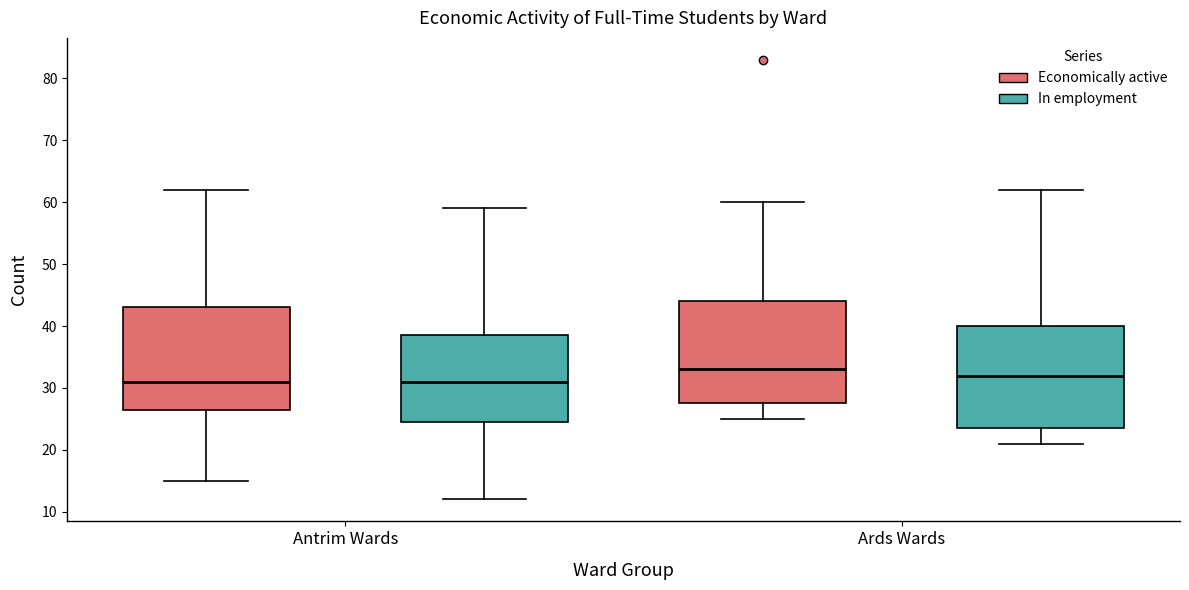

Reading left to right, read every box against the y-axis: the position of its median line, the range the box covers, and the ends of its whiskers. The values are not printed on the chart, so give them approximately, as read against the axis.

Antrim Wards (Economically active): median 31, box 27 to 43, whiskers 15 to 62
Antrim Wards (In employment): median 31, box 25 to 39, whiskers 12 to 59
Ards Wards (Economically active): median 33, box 28 to 44, whiskers 25 to 60
Ards Wards (In employment): median 32, box 24 to 40, whiskers 21 to 62